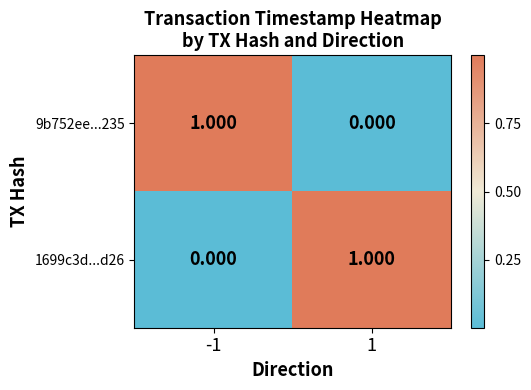

What is the difference between the highest and lowest values at 1?

1